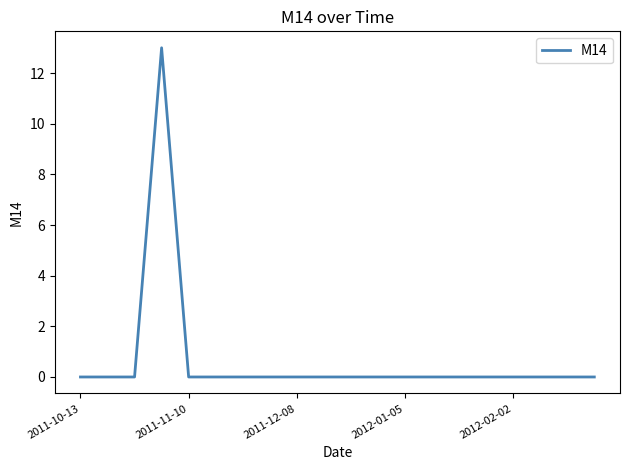

Reading left to right, list all the values displayed in this chart.

0	0	0	13	0	0	0	0	0	0	0	0	0	0	0	0	0	0	0	0